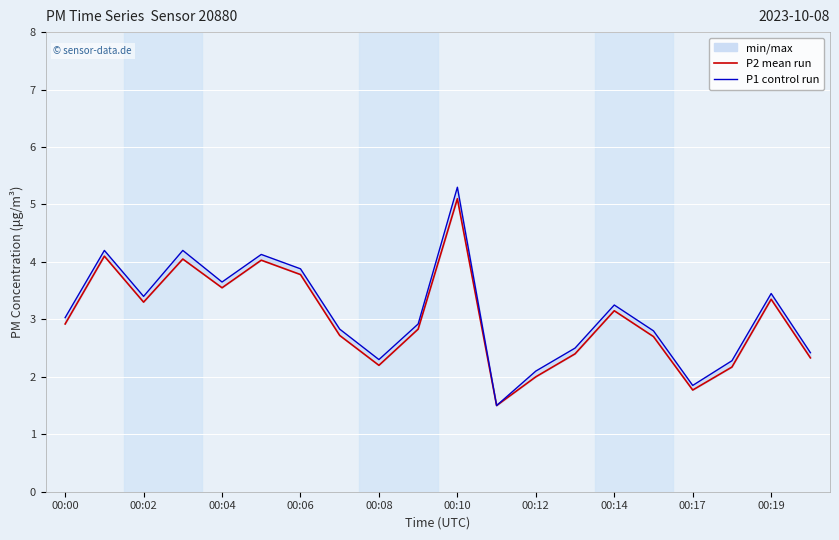

Count the number of data series in this chart.

2